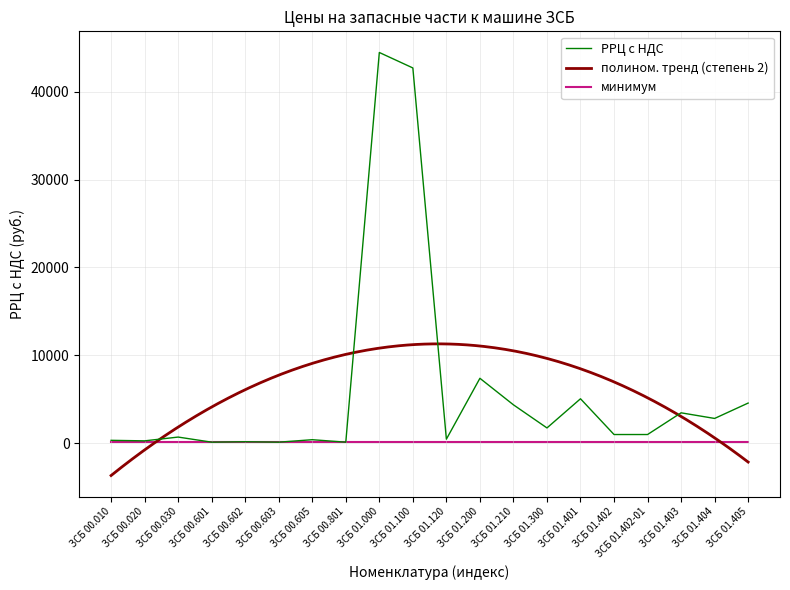

How many values exceed 980?

9